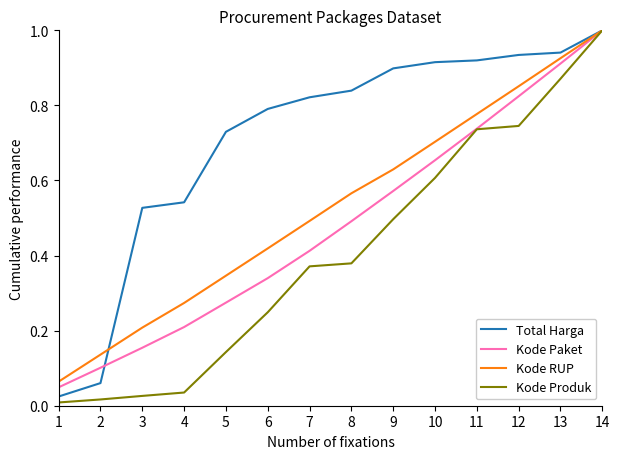

The Kode Produk series shows 0.2 at 6. True or false?

True